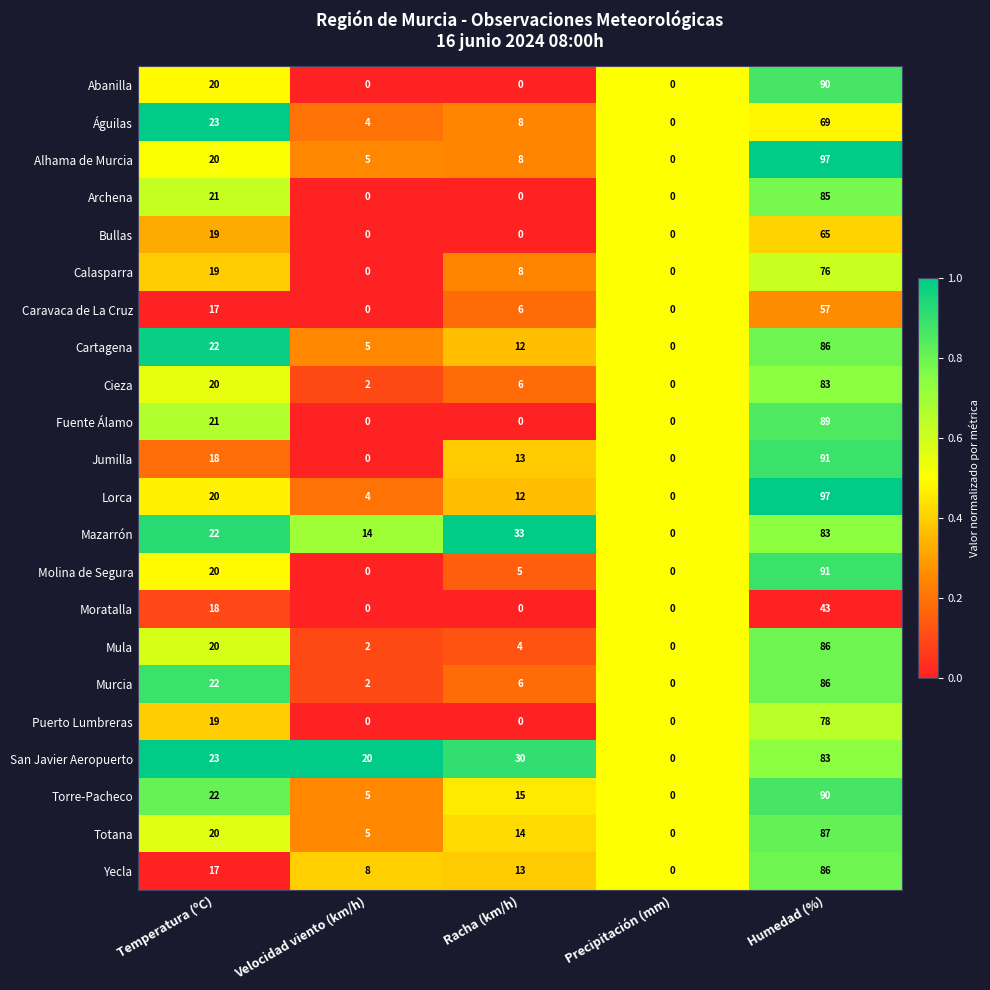

What is the difference between the highest and lowest values at Velocidad viento (km/h)?

20